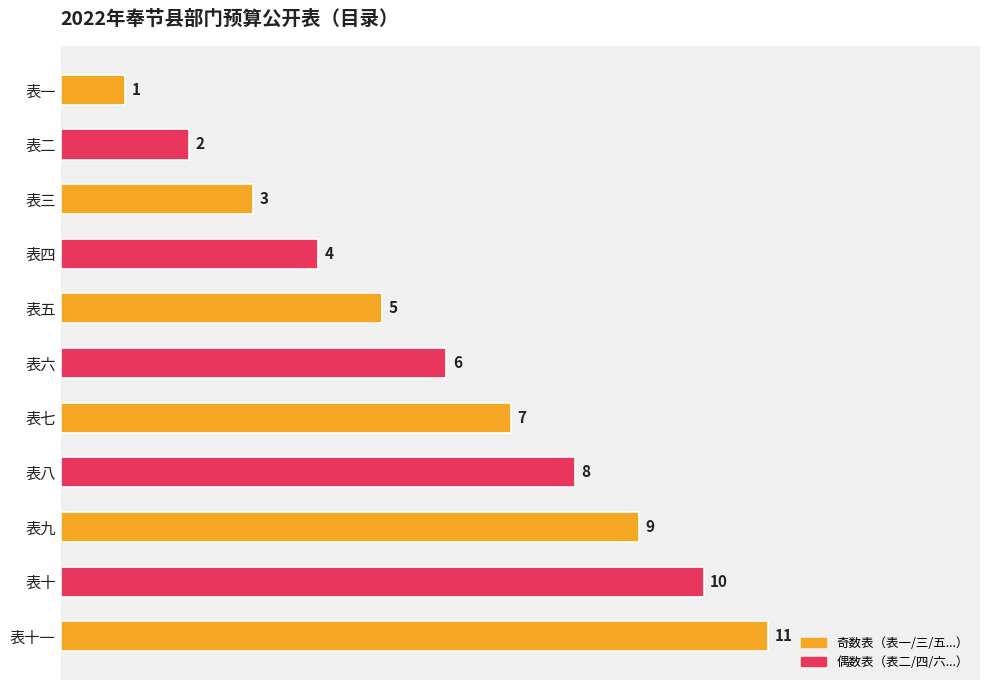

How many values are between 3 and 9?

7